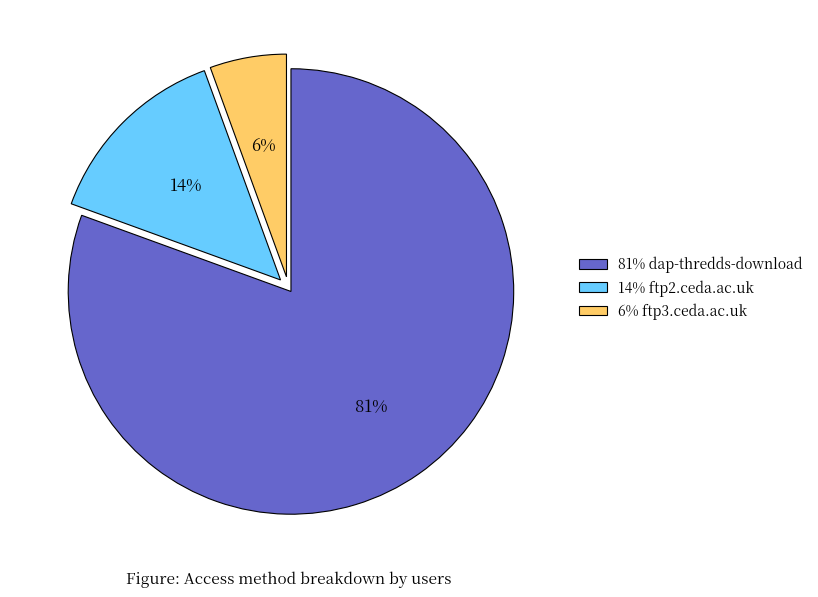

Is there a majority slice in this chart?

Yes